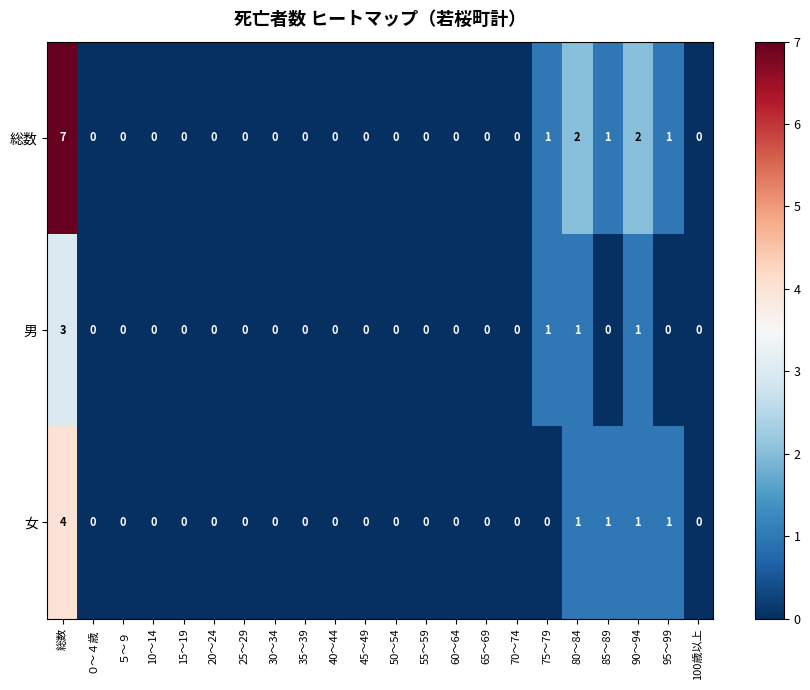

The 女 series shows 0 at 40～44. True or false?

True